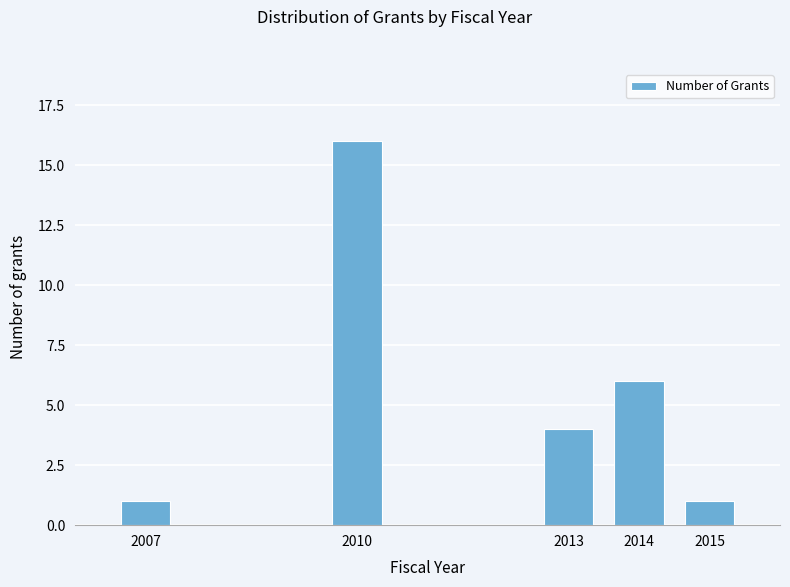

Reading left to right, transcribe all the data shown in this chart.

1	16	4	6	1